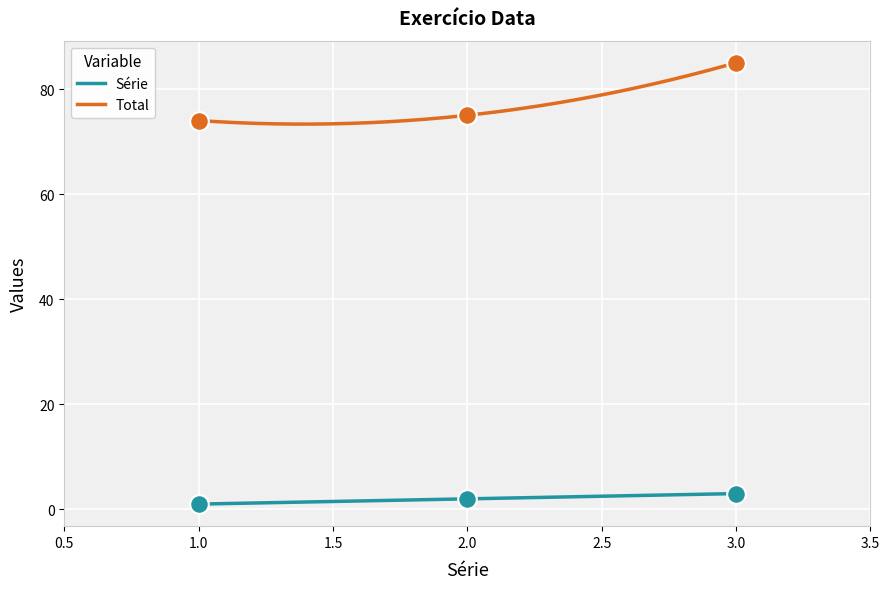

Which series contains the lowest Y value?

Série